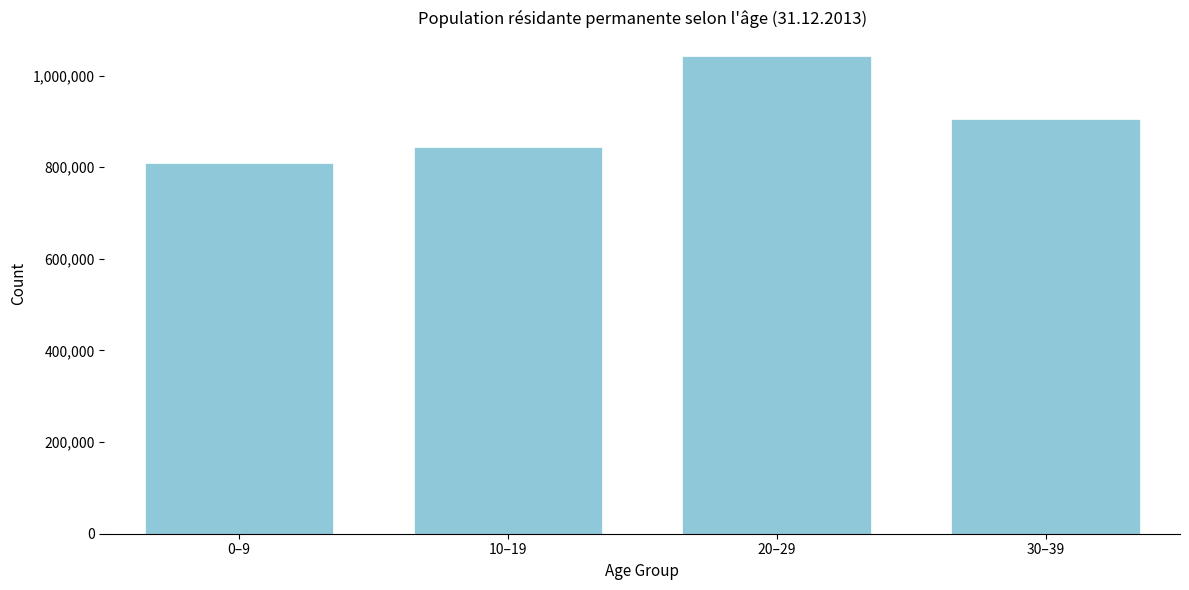

Reading left to right, transcribe all the data shown in this chart.

0–9=809351	10–19=844160	20–29=1042168	30–39=905813